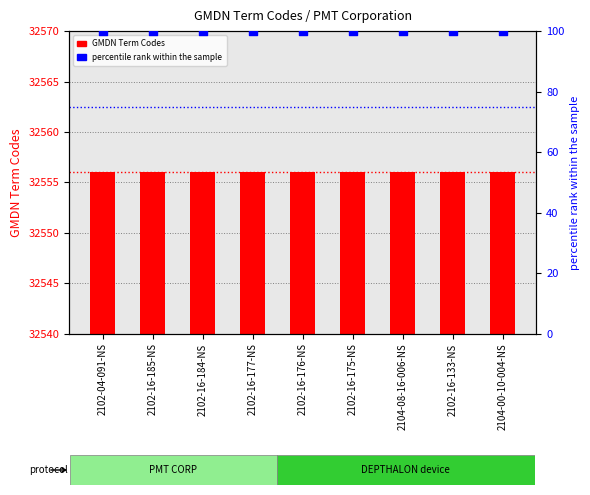

Is the value of percentile rank within sample at 2102-16-185-NS greater than the value of GMDN Term Codes at 2104-08-16-006-NS?

No